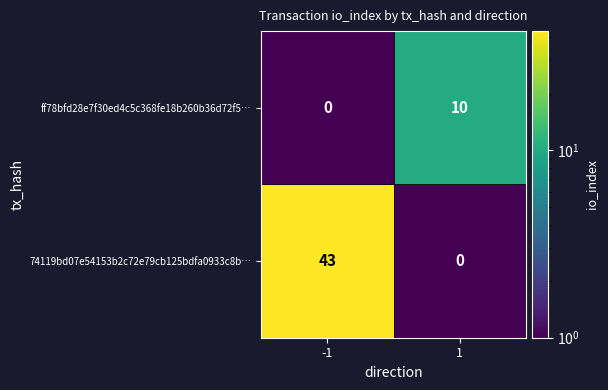

What is the approximate value of ff78bfd28e7f30ed4c5c368fe18b260b36d72f5 at direction?

1